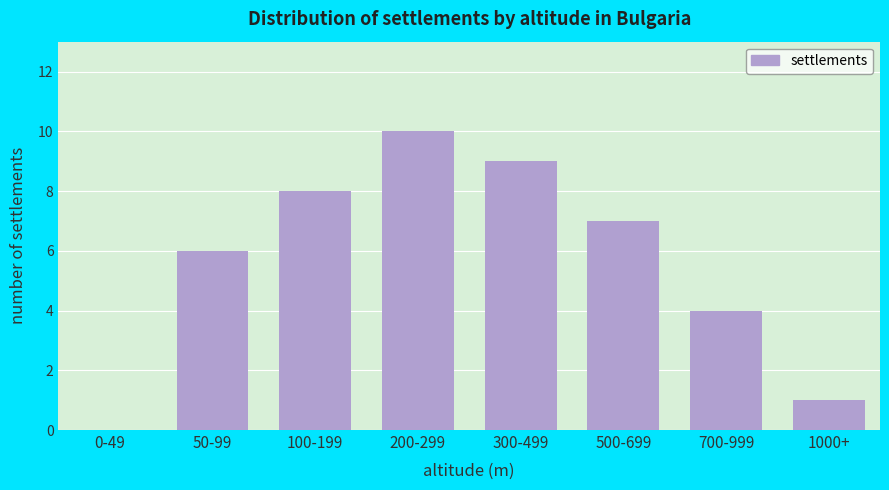

Reading left to right, list all the values displayed in this chart.

0-49=0	50-99=6	100-199=8	200-299=10	300-499=9	500-699=7	700-999=4	1000+=1